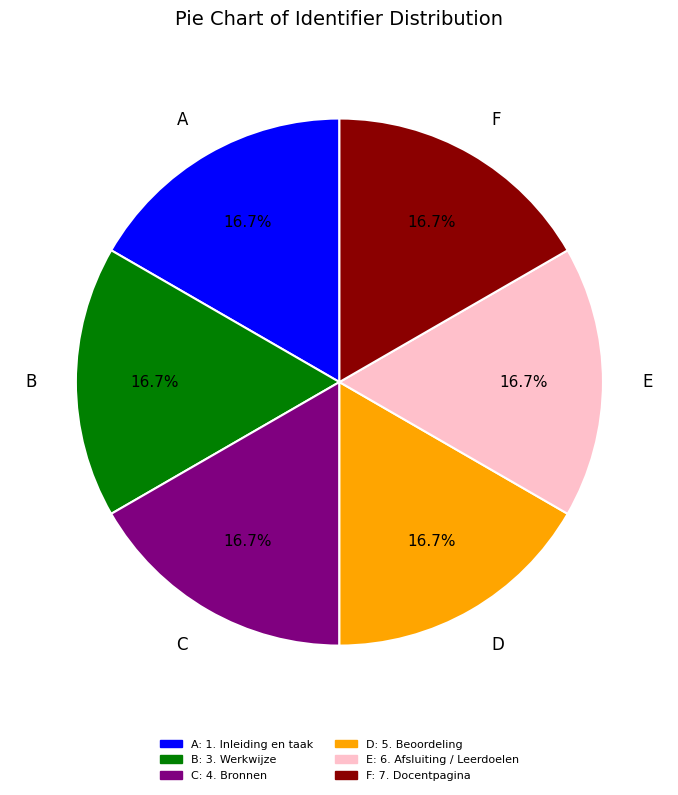

How many segments does this pie chart have?

6